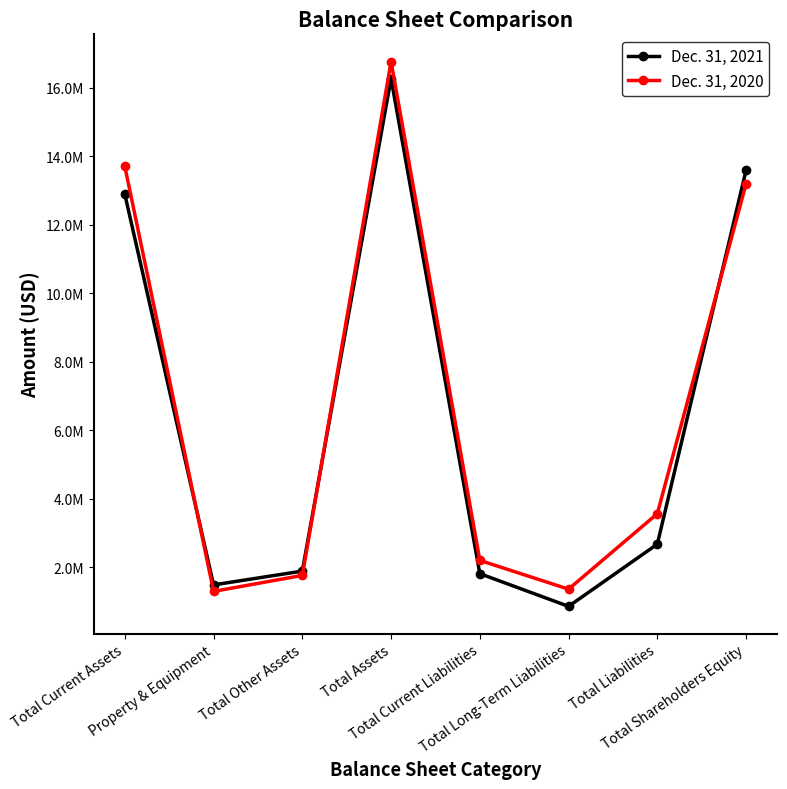

Between Total Long-Term Liabilities and Total Other Assets, which is larger?

Total Other Assets